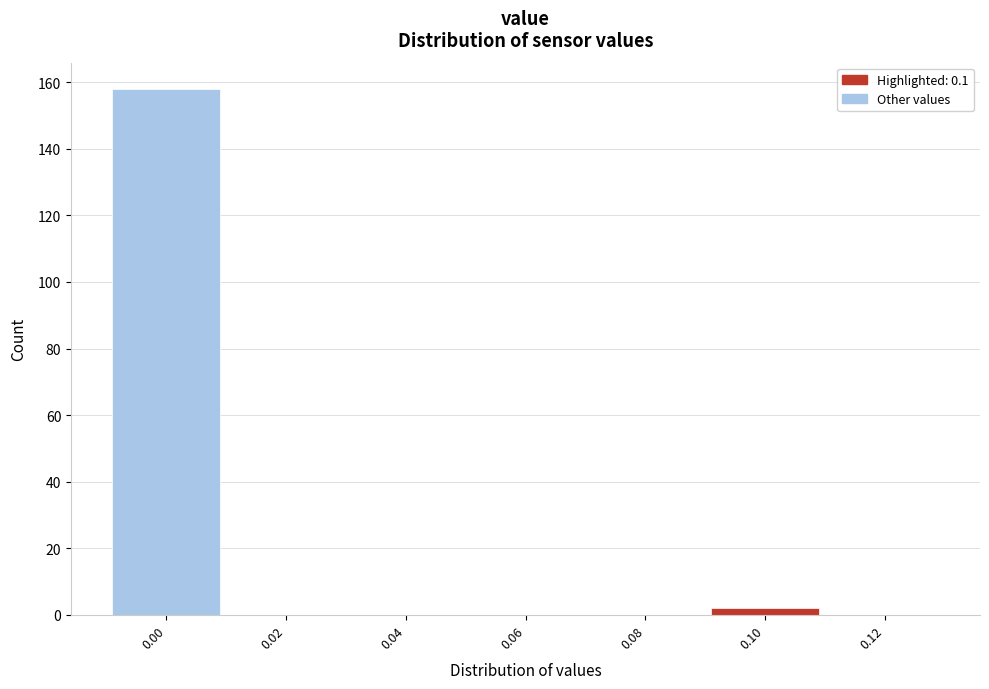

What is the height of the bar covering -0.01 to 0.01 on the x-axis? The values are not printed on the chart, so give them approximately, as read against the axis.

158